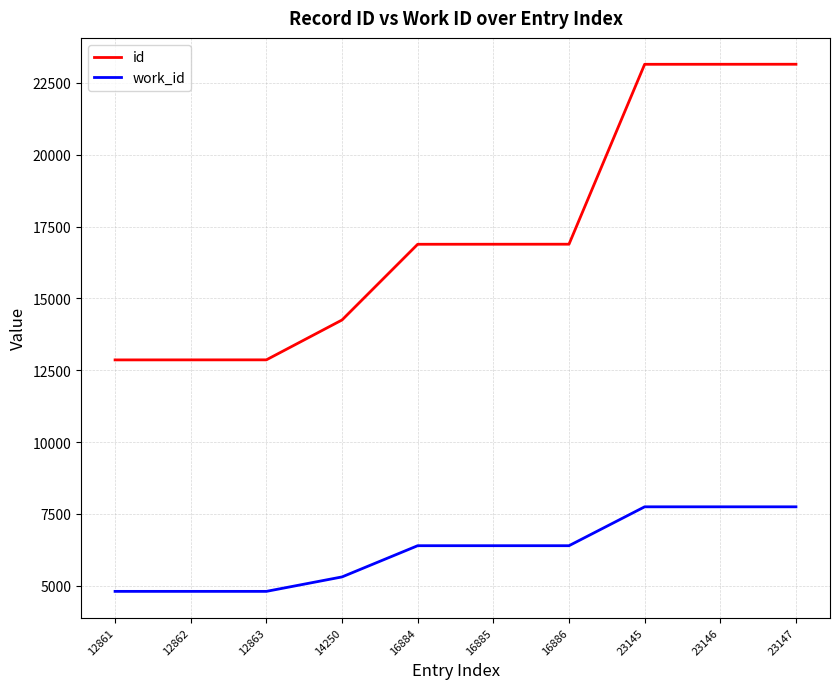

How many lines are shown in the chart?

2